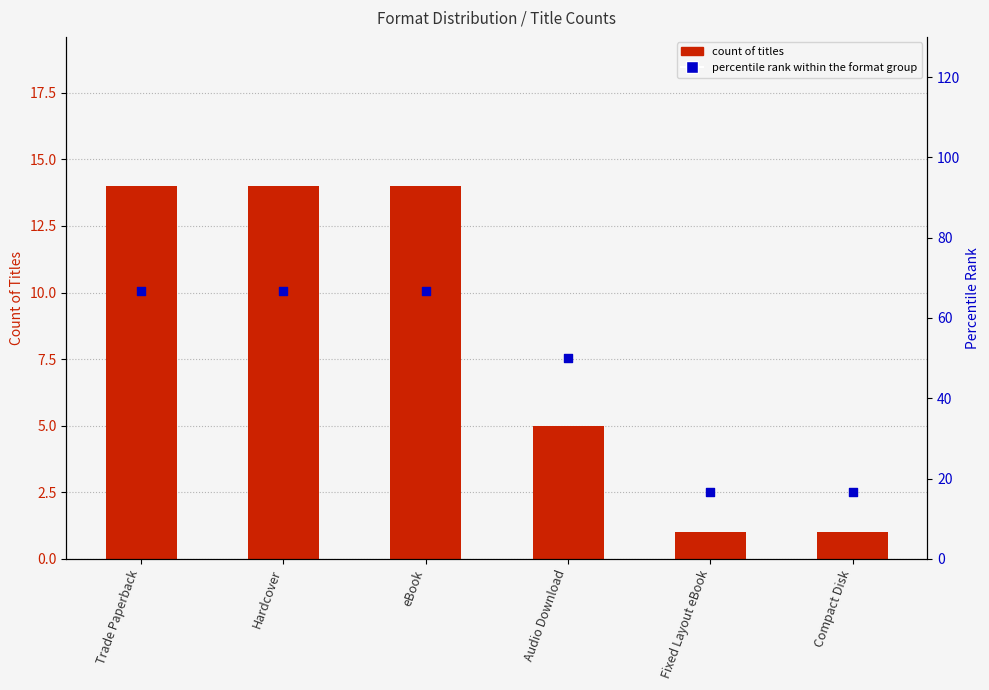

Which series contains the highest Y value?

percentile rank within the format group